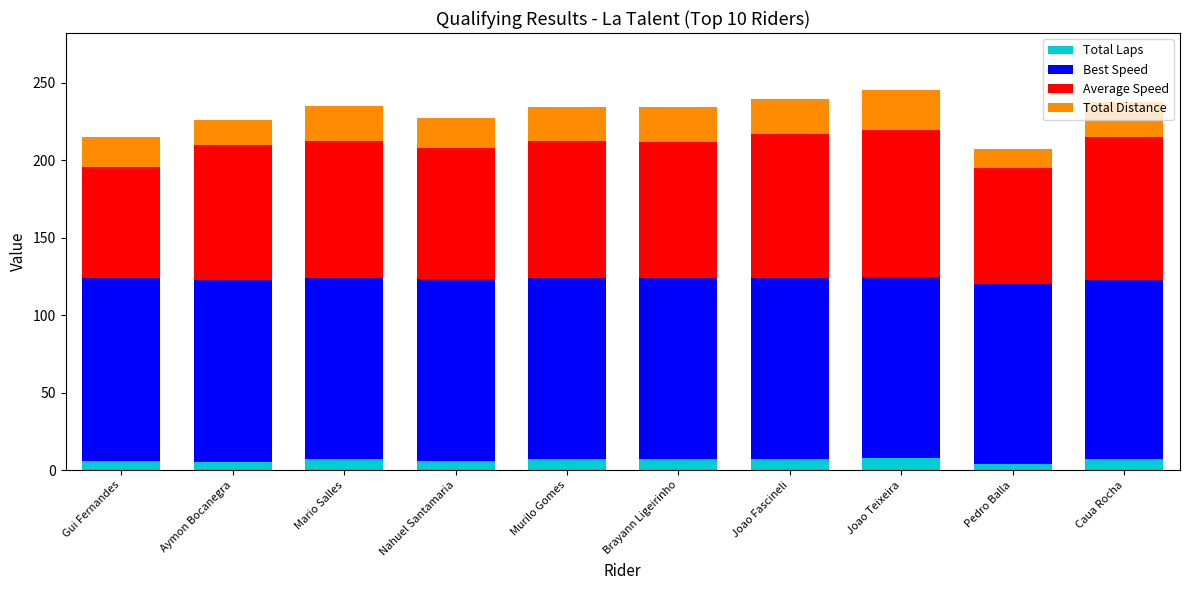

What is the sum of the Total Laps values at Brayann Ligeirinho and Murilo Gomes?

14.0